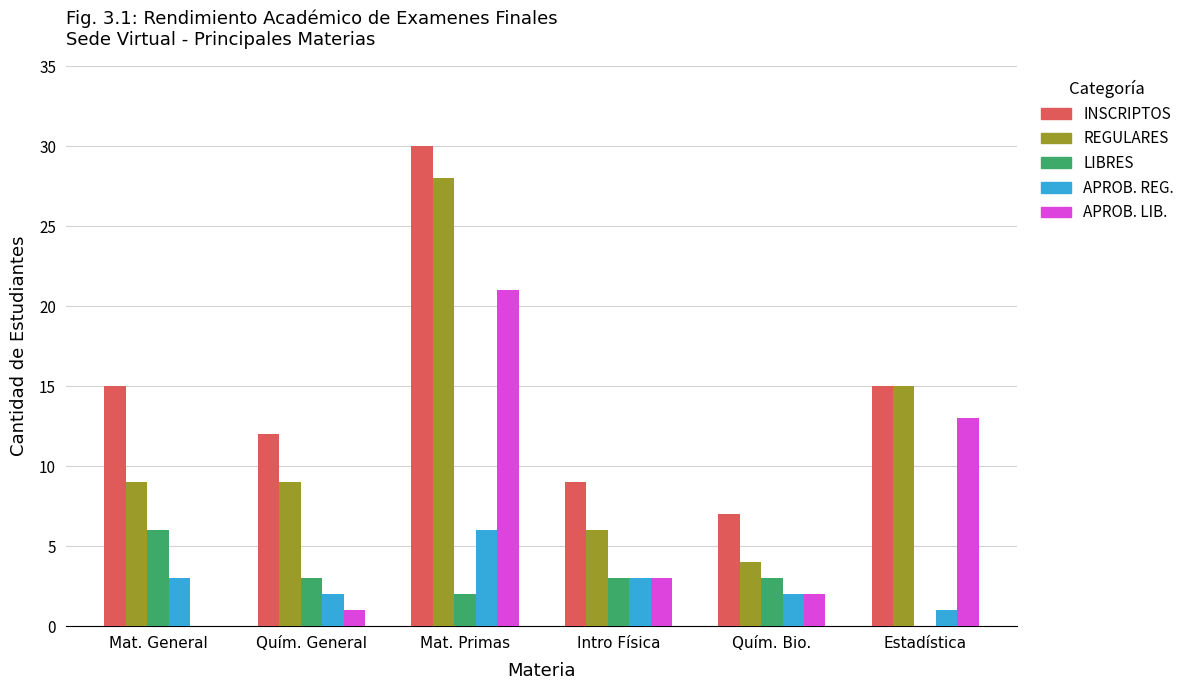

Where is APROB. LIB. nearest to the value 10?

Estadística